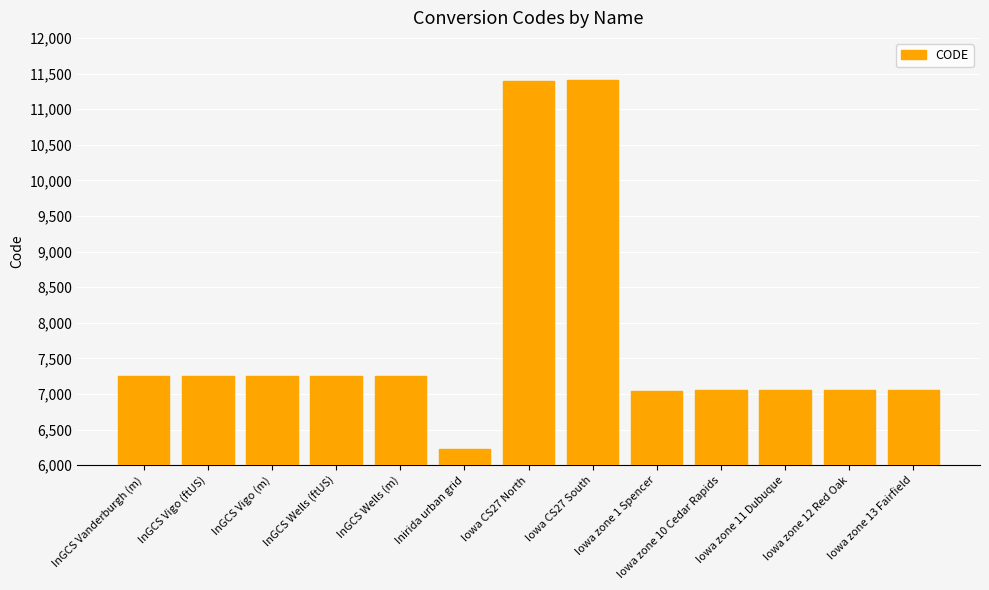

Is it true that the value at InGCS Vigo (ftUS) is 10785?

False